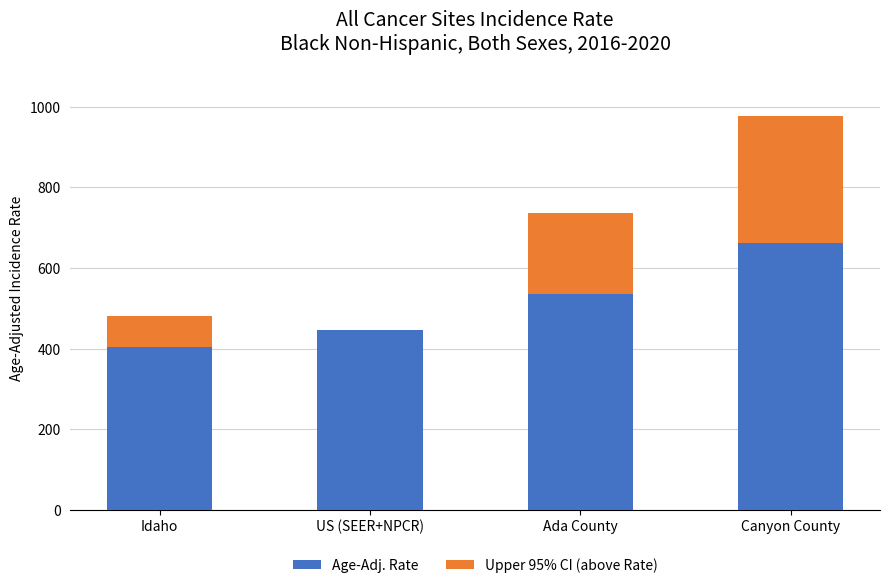

What are all the series names shown in the legend?

Age-Adj. Rate, Upper 95% CI (above Rate)